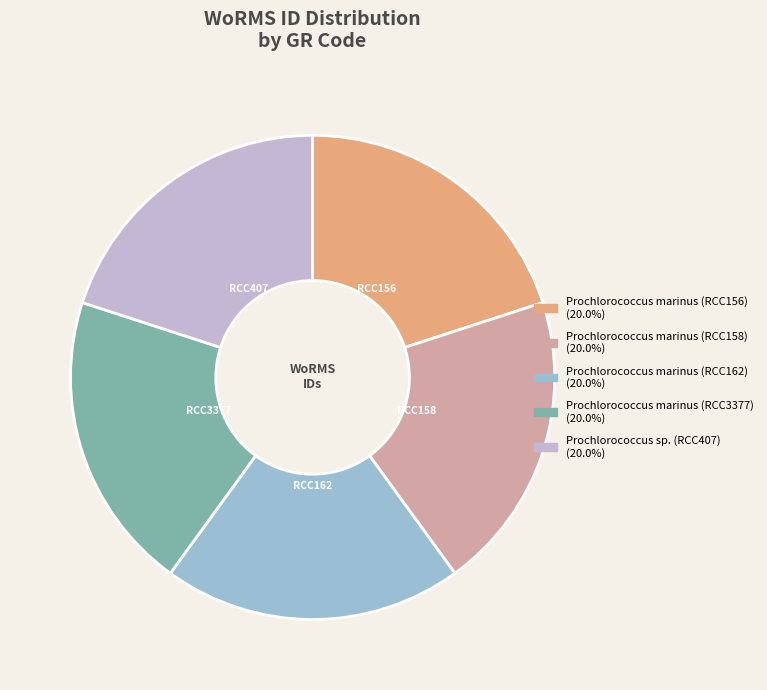

Count the number of slices in the pie.

5